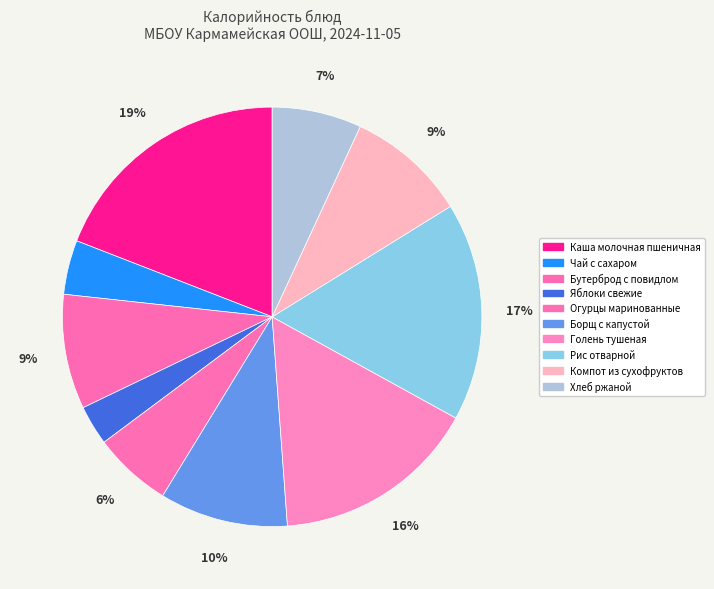

The Чай с сахаром slice represents 4% of the pie. True or false?

True